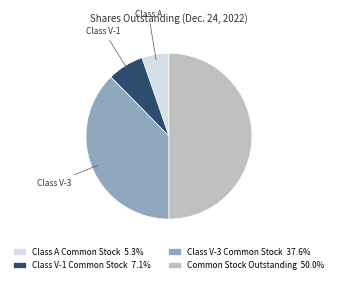

Is the sum of Class V-3 Common Stock 37.6% and Class V-1 Common Stock 7.1% greater than half?

No